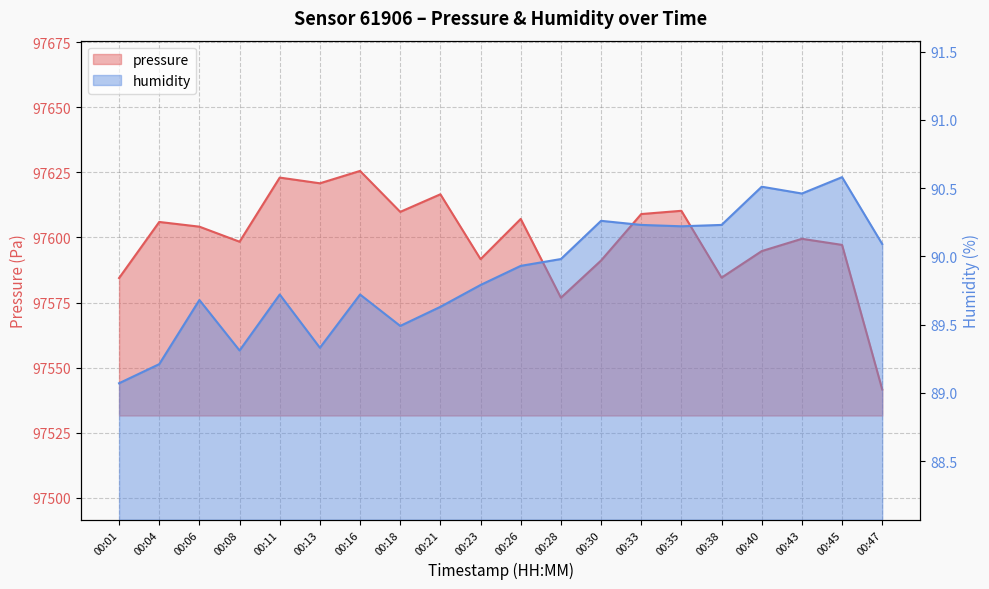

Reading left to right, transcribe all the data shown in this chart.

pressure: 00:01=97584.4	00:04=97606.0	00:06=97604.2	00:08=97598.4	00:11=97623.0	00:13=97620.8	00:16=97625.6	00:18=97609.8	00:21=97616.6	00:23=97591.7	00:26=97607.1	00:28=97576.9	00:30=97591.2	00:33=97609.0	00:35=97610.2	00:38=97584.6	00:40=97594.8	00:43=97599.5	00:45=97597.2	00:47=97541.7
humidity: 00:01=89.1	00:04=89.2	00:06=89.7	00:08=89.3	00:11=89.7	00:13=89.3	00:16=89.7	00:18=89.5	00:21=89.6	00:23=89.8	00:26=89.9	00:28=90.0	00:30=90.3	00:33=90.2	00:35=90.2	00:38=90.2	00:40=90.5	00:43=90.5	00:45=90.6	00:47=90.1